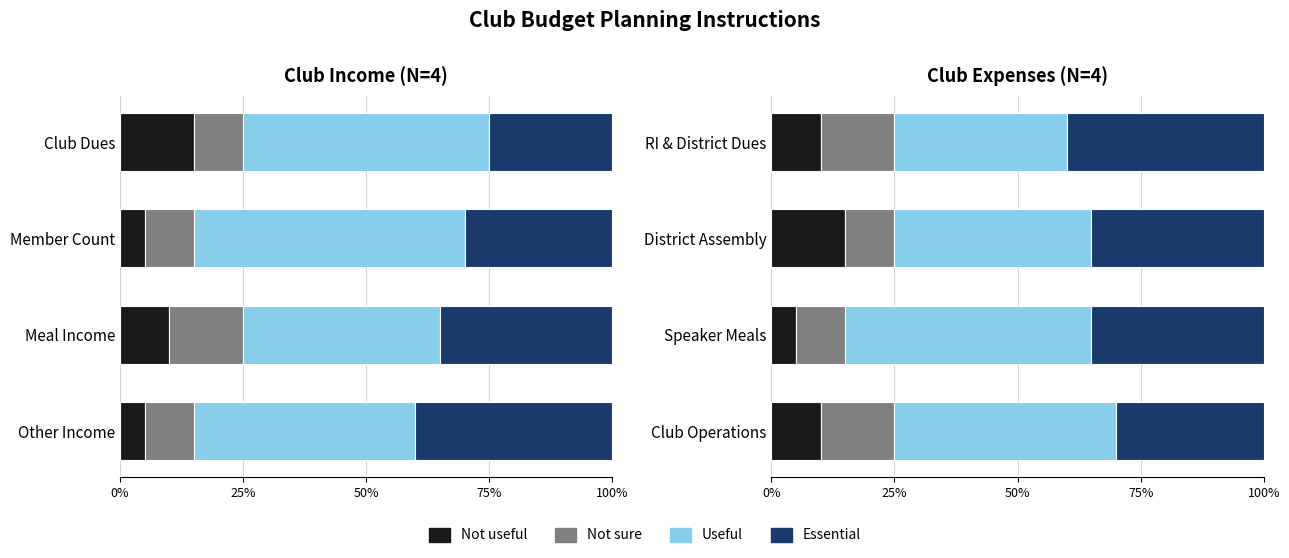

What is the difference between the highest and lowest values at Club Operations?

35